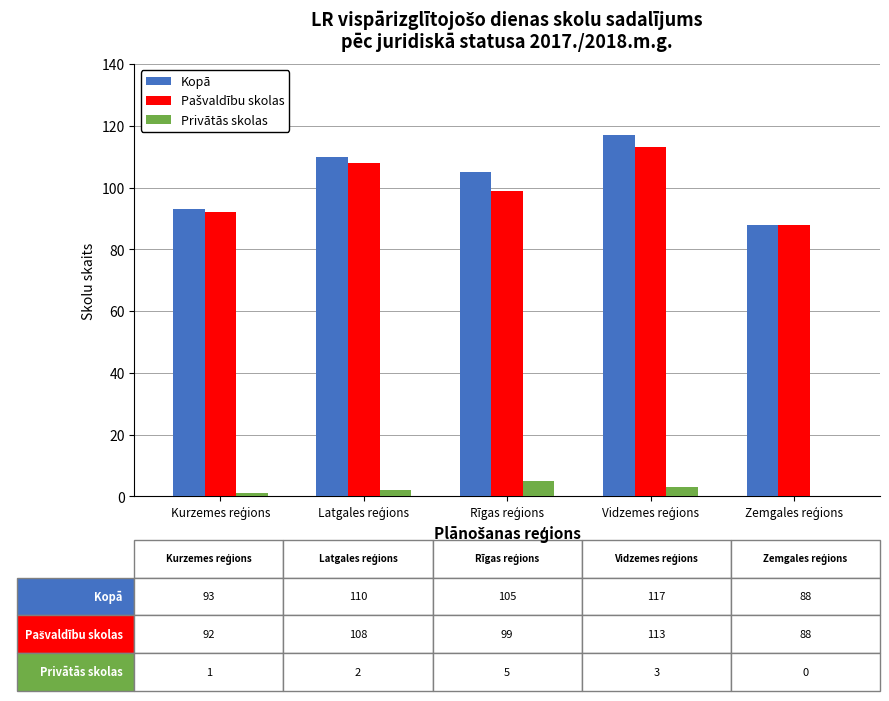

How many groups of bars are there?

5